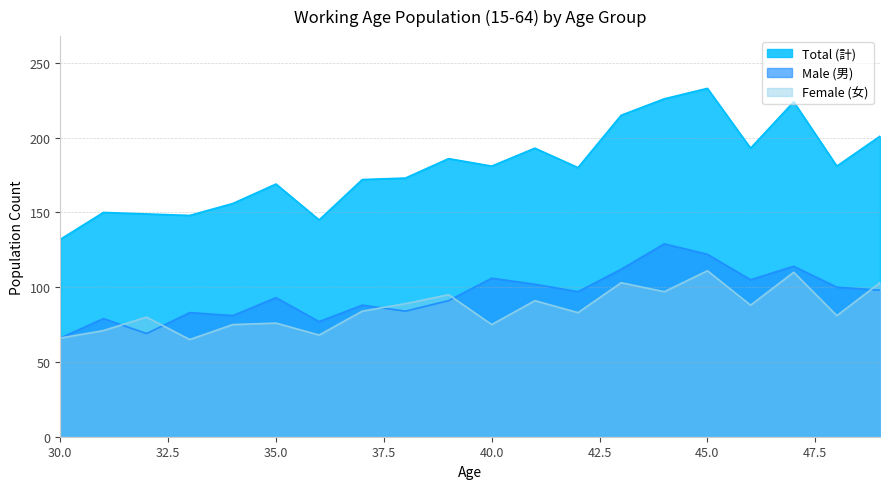

Where is the first local maximum for Male (男)?

31